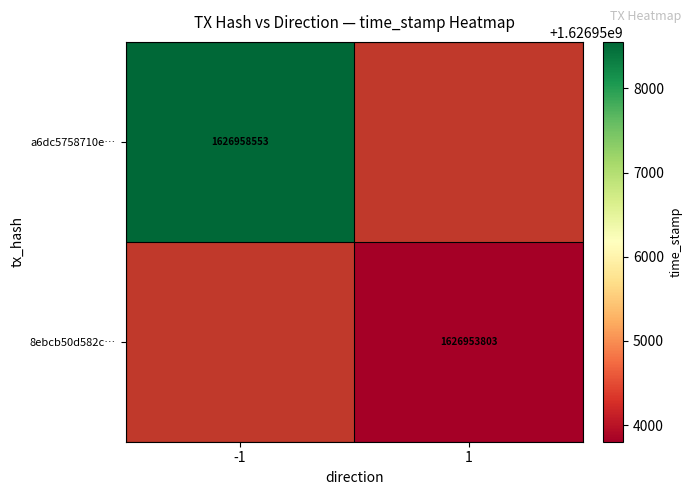

Is the value of 8ebcb50d582c… at 1 greater than the value of a6dc5758710e… at -1?

No